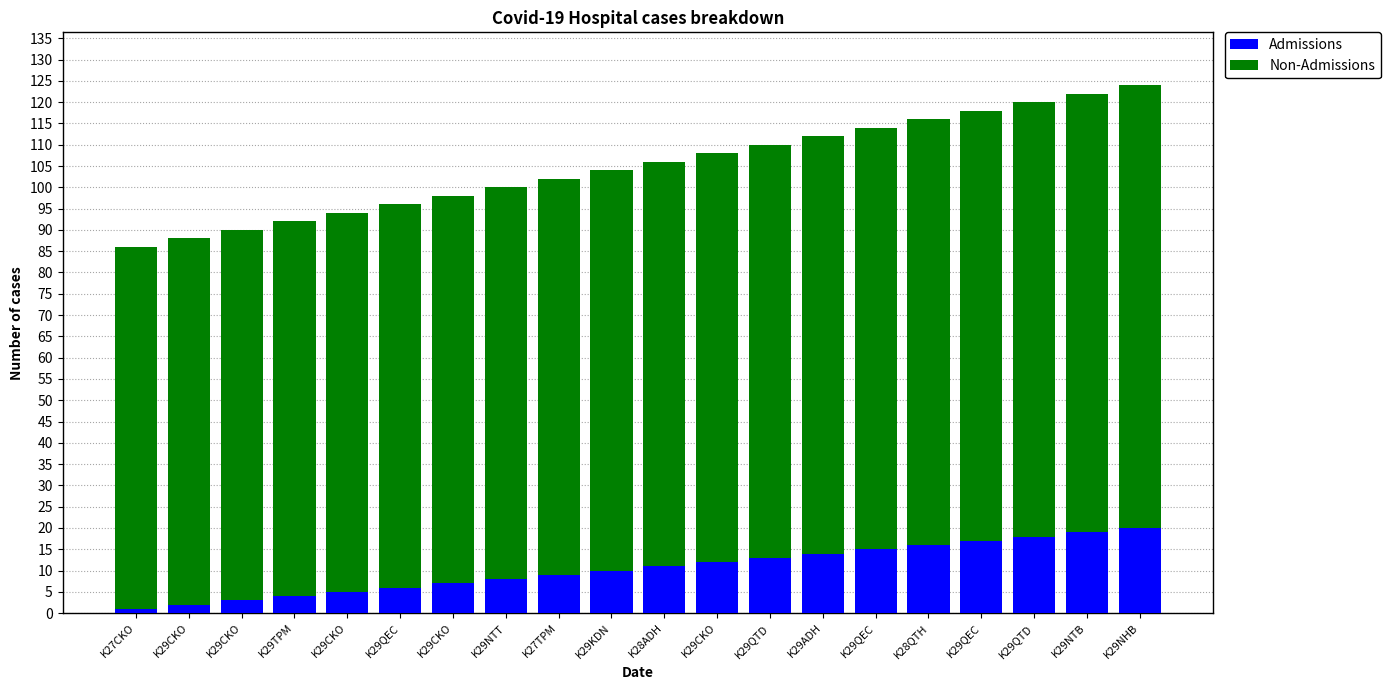

List the series in order of their peak value, highest first.

Non-Admissions, Admissions